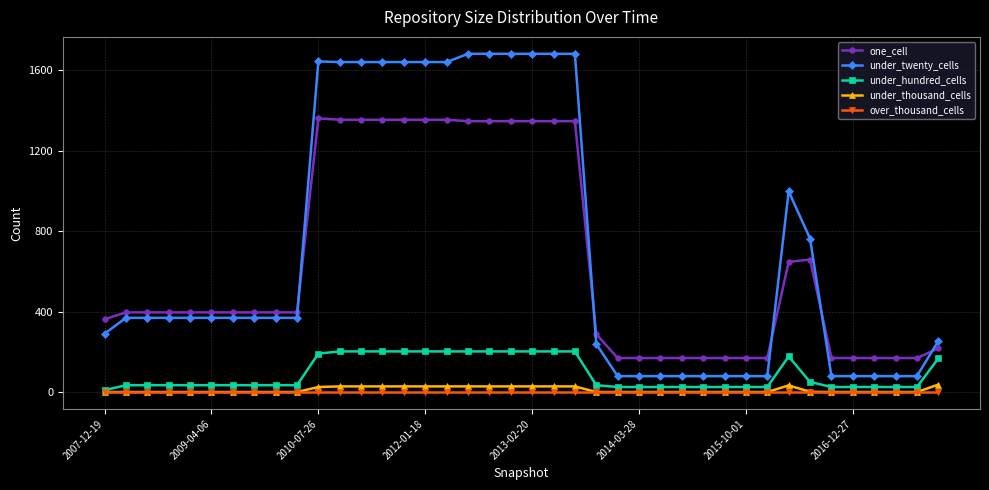

Which series has the largest total across all categories?

under_twenty_cells